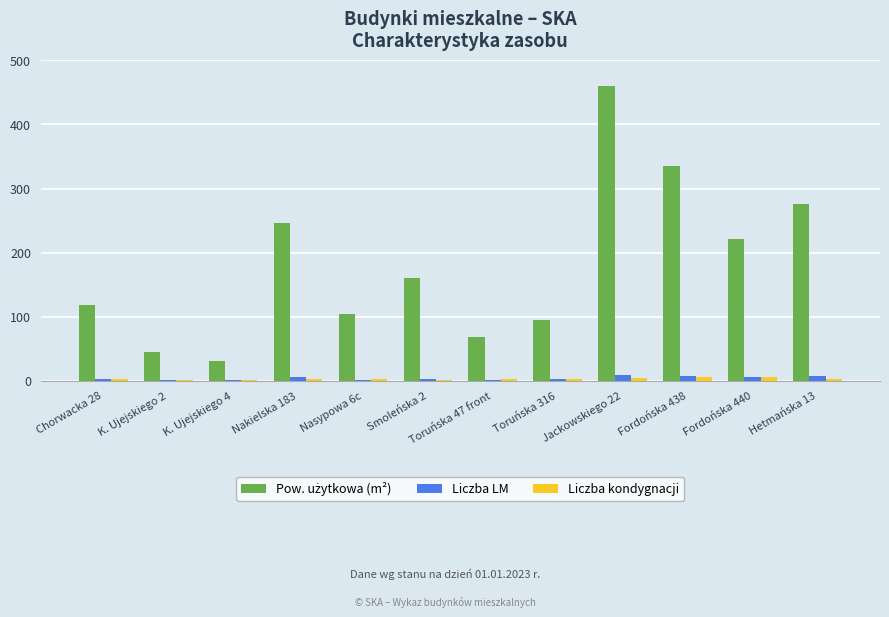

True or false: Liczba kondygnacji has a value of 2.0 at Nakielska 183.

True